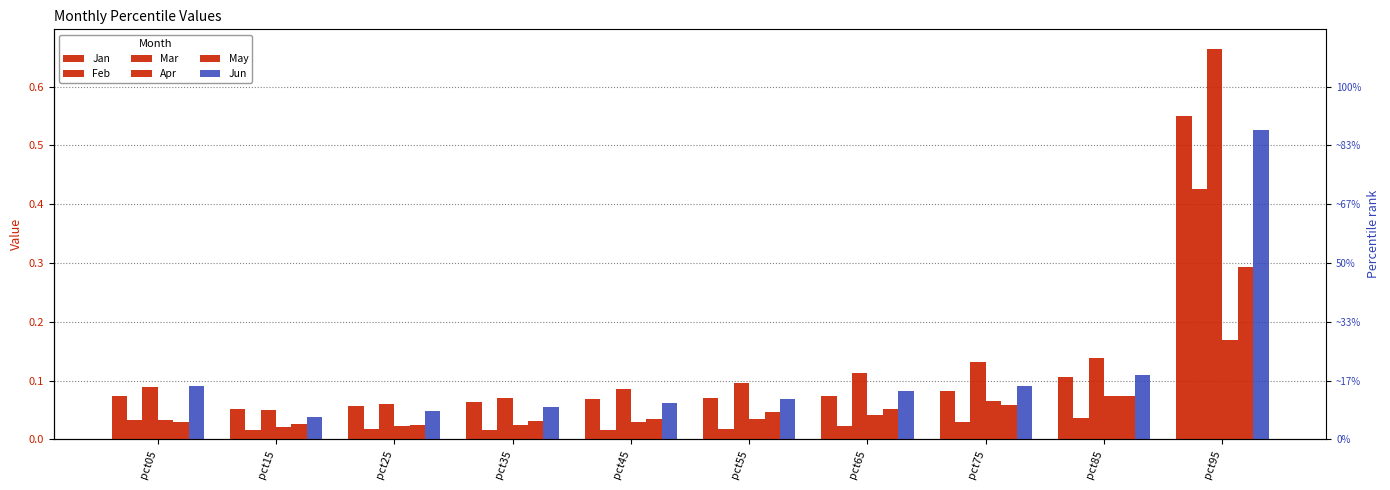

Rank the categories by Jun value from lowest to highest.

pct15, pct25, pct35, pct45, pct55, pct65, pct75, pct05, pct85, pct95